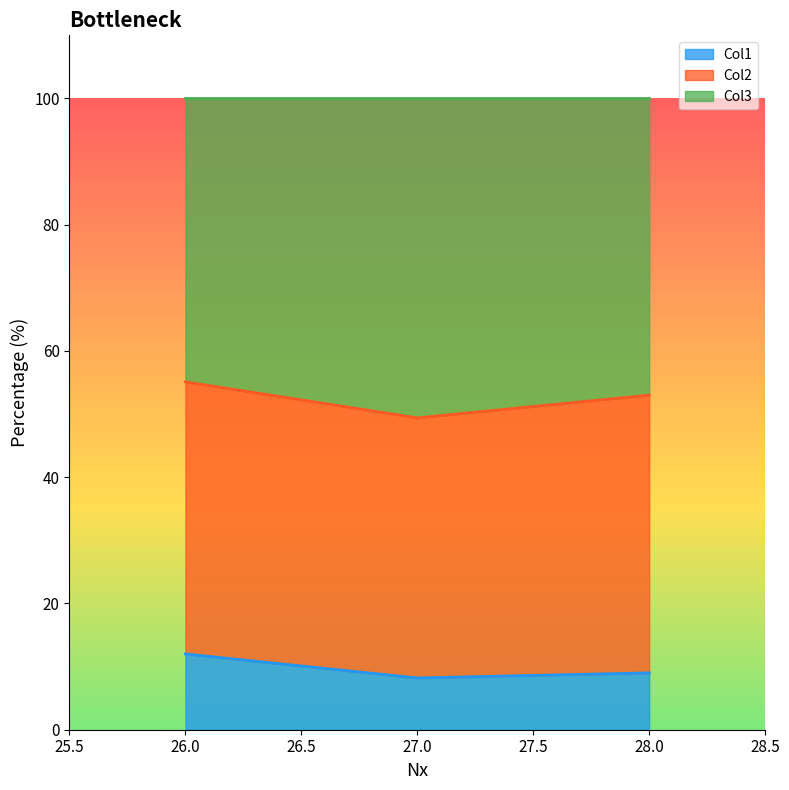

The value of Col3 at 26 is 76.8. True or false?

False